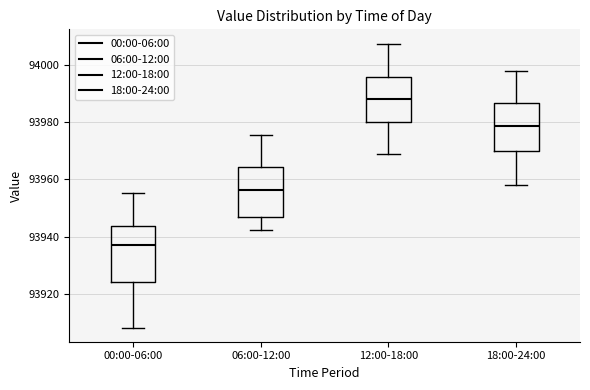

Which box has the lowest median line?

00:00-06:00